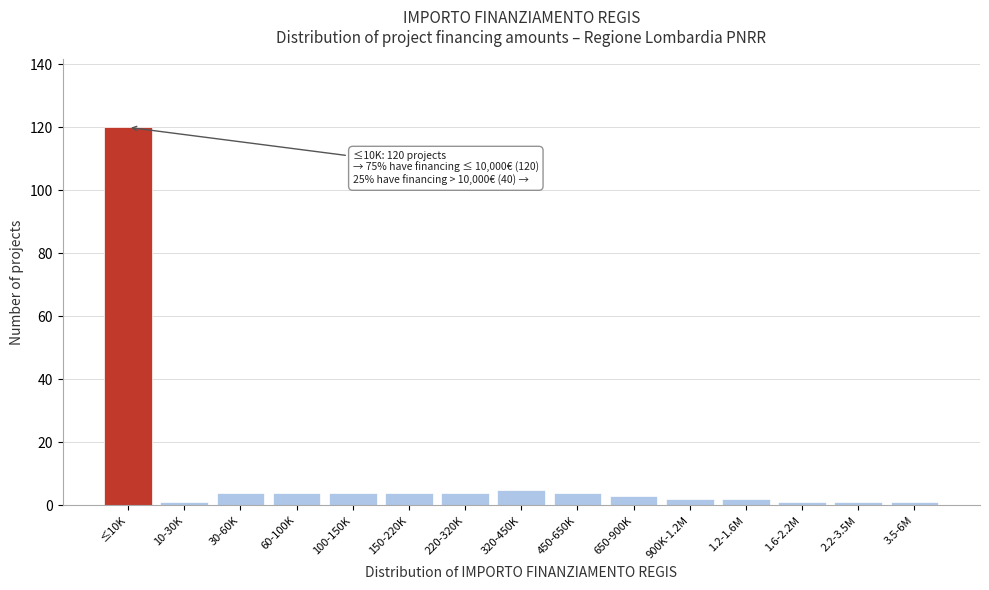

Reading left to right, transcribe all the data shown in this chart.

≤10K=120	10-30K=1	30-60K=4	60-100K=4	100-150K=4	150-220K=4	220-320K=4	320-450K=5	450-650K=4	650-900K=3	900K-1.2M=2	1.2-1.6M=2	1.6-2.2M=1	2.2-3.5M=1	3.5-6M=1